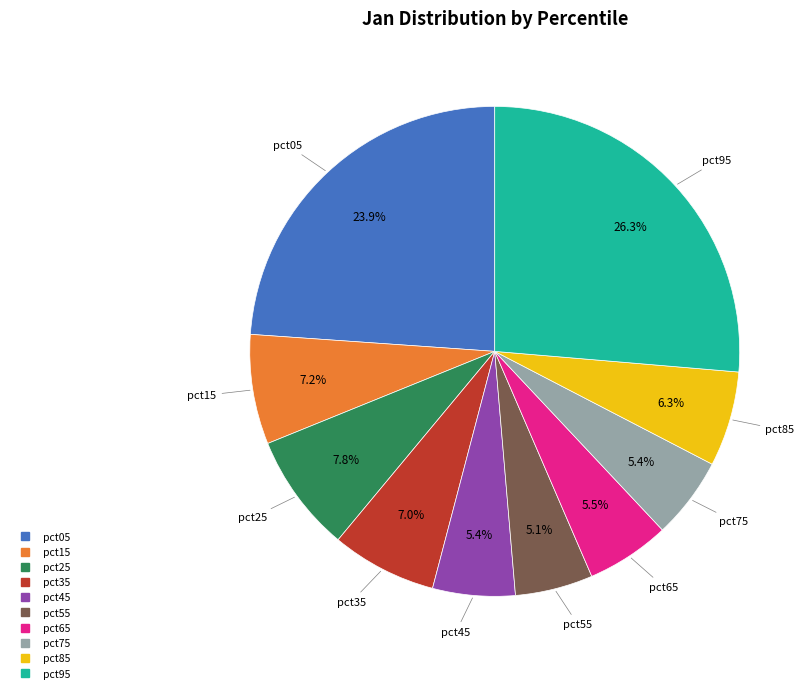

Is there any slice that represents more than half of the pie?

No